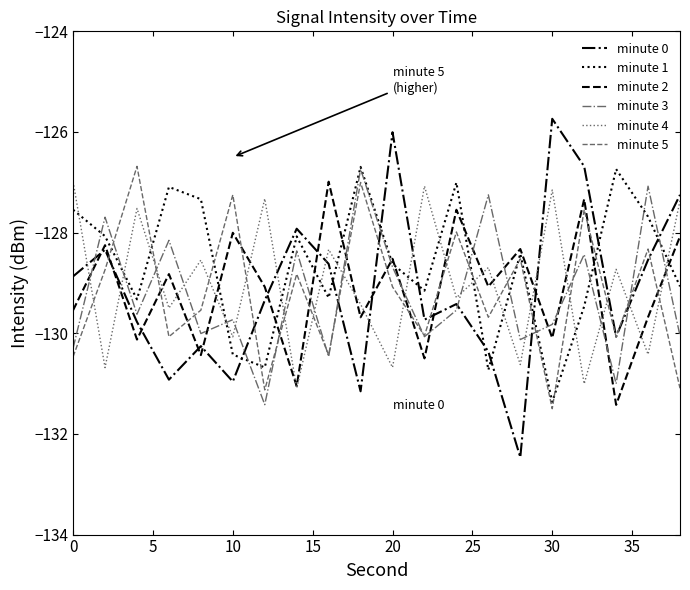

What is the minimum value for minute 4?

-131.1